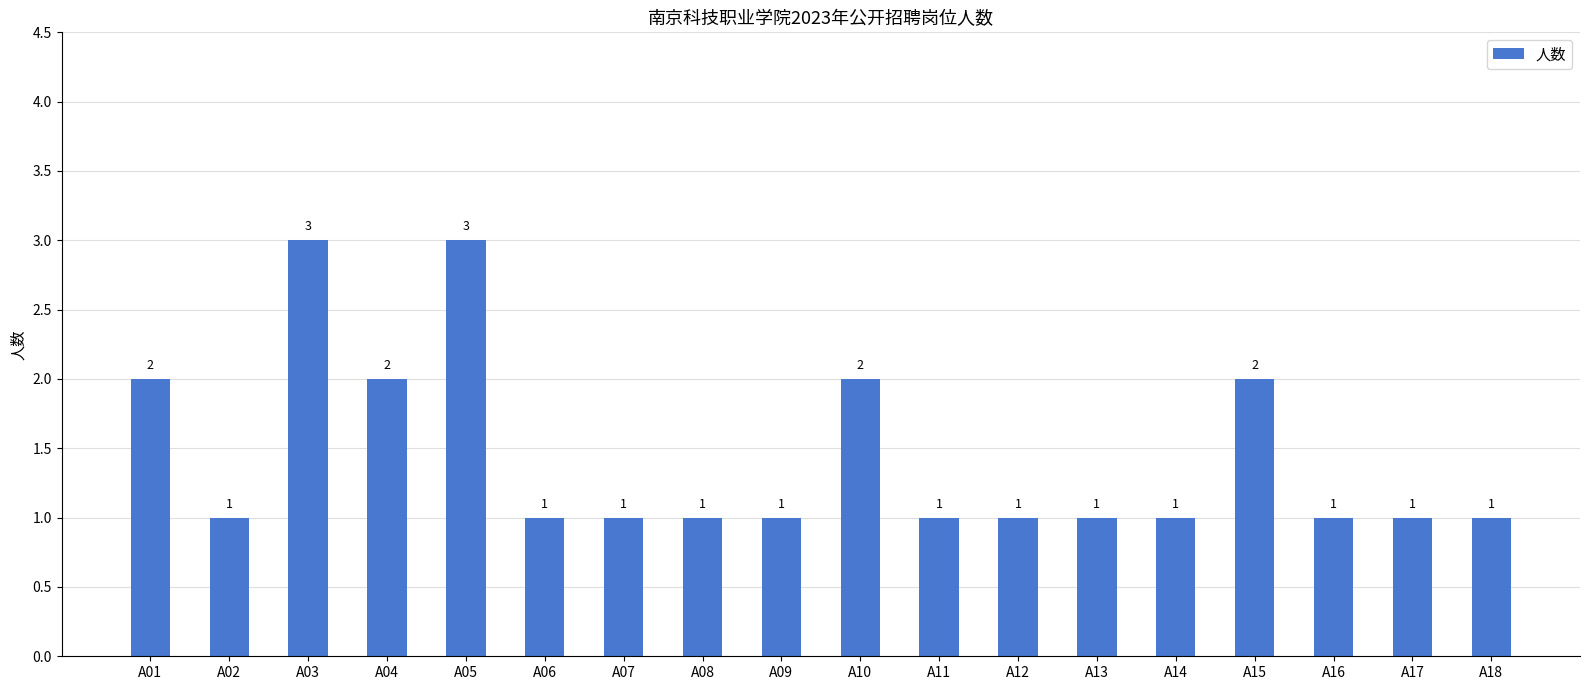

Between A11 and A01, which is larger?

A01